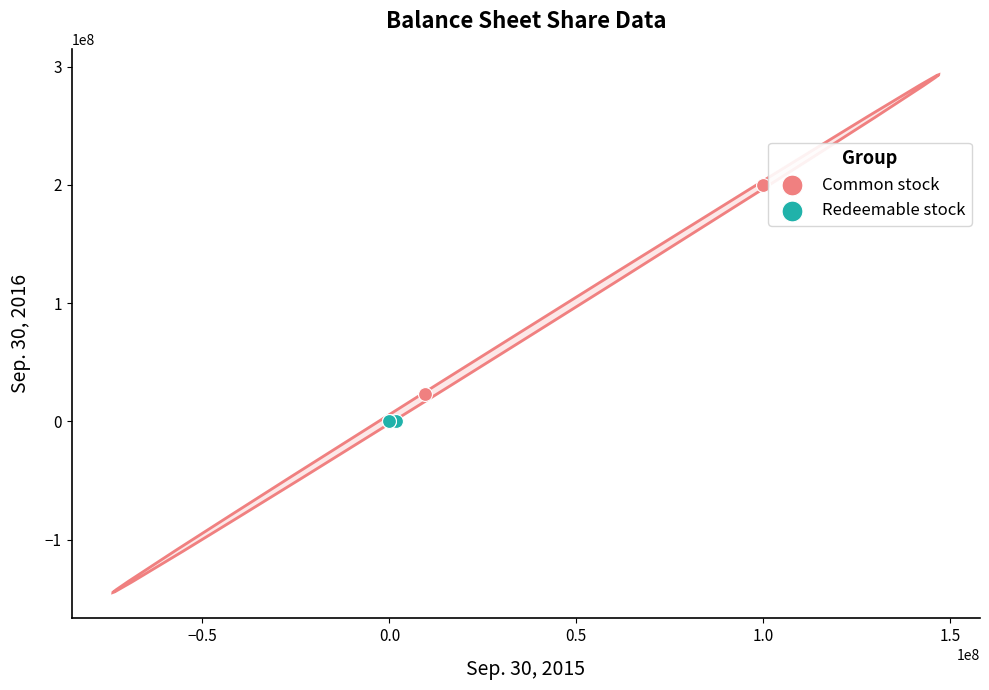

Which series contains the highest Y value?

Common stock